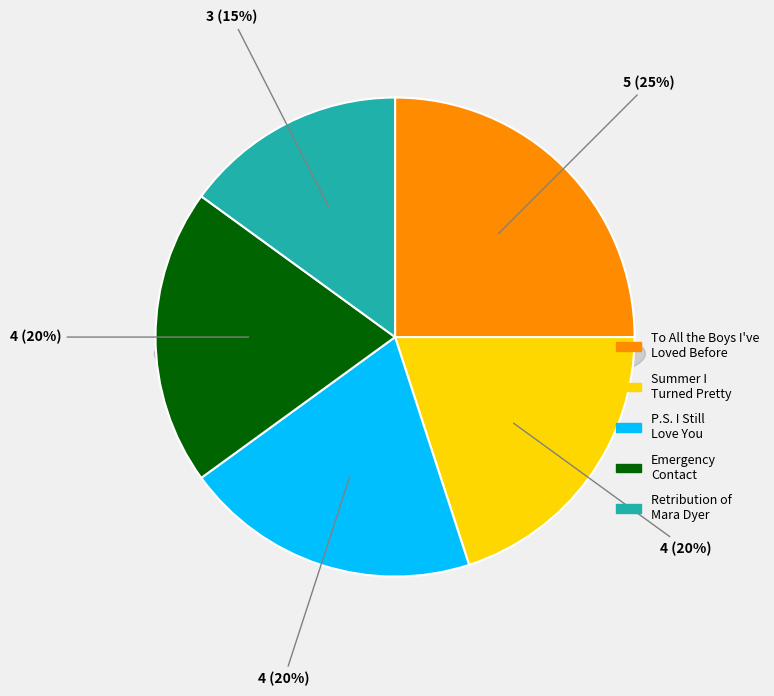

How many segments does this pie chart have?

5